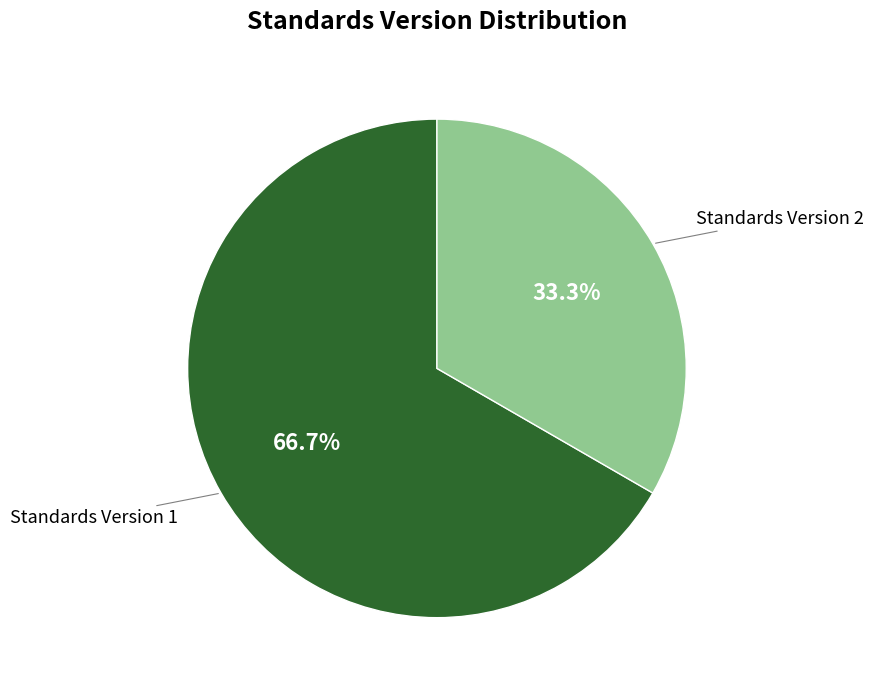

Does any single category account for the majority?

Yes